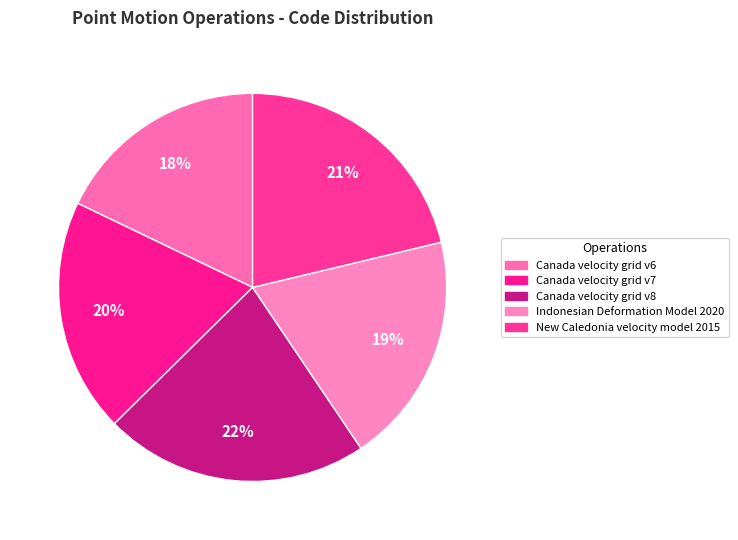

Approximately how many times larger is the value at Canada velocity grid v6 compared to Canada velocity grid v7?

0.9